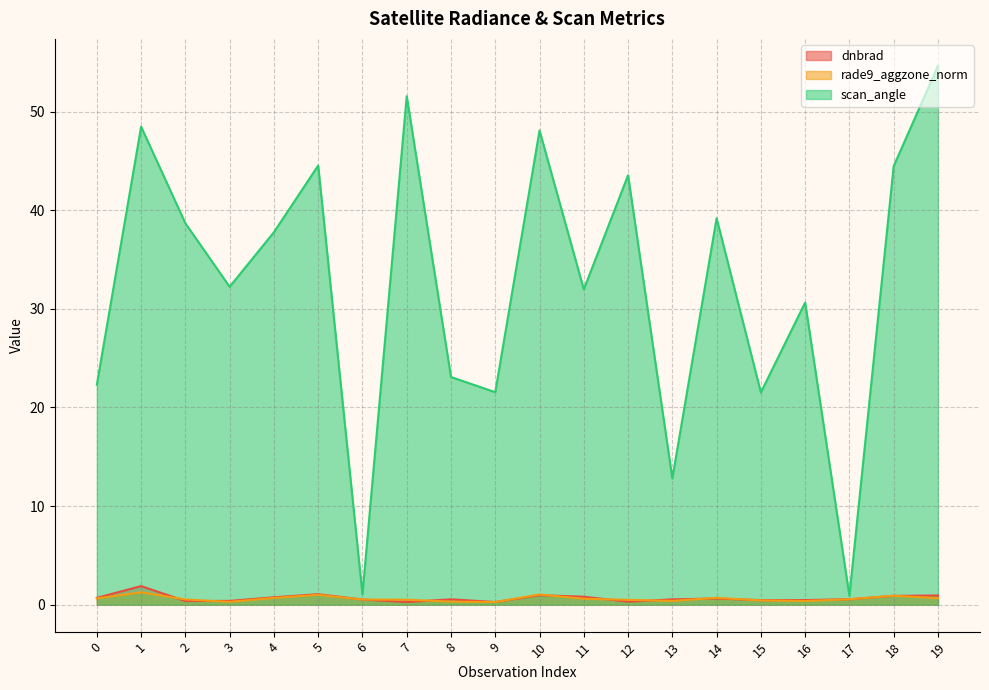

Does the chart have visible grid lines?

Yes